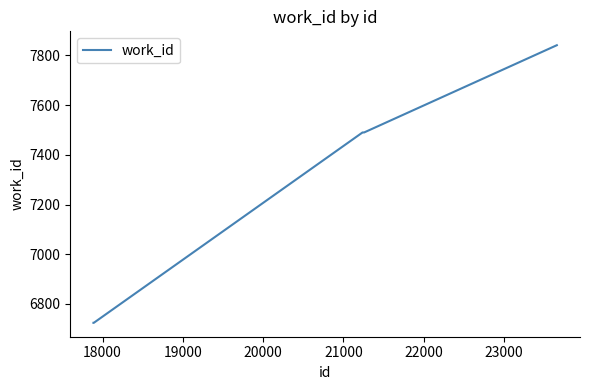

What is the minimum value shown in the chart?

6724